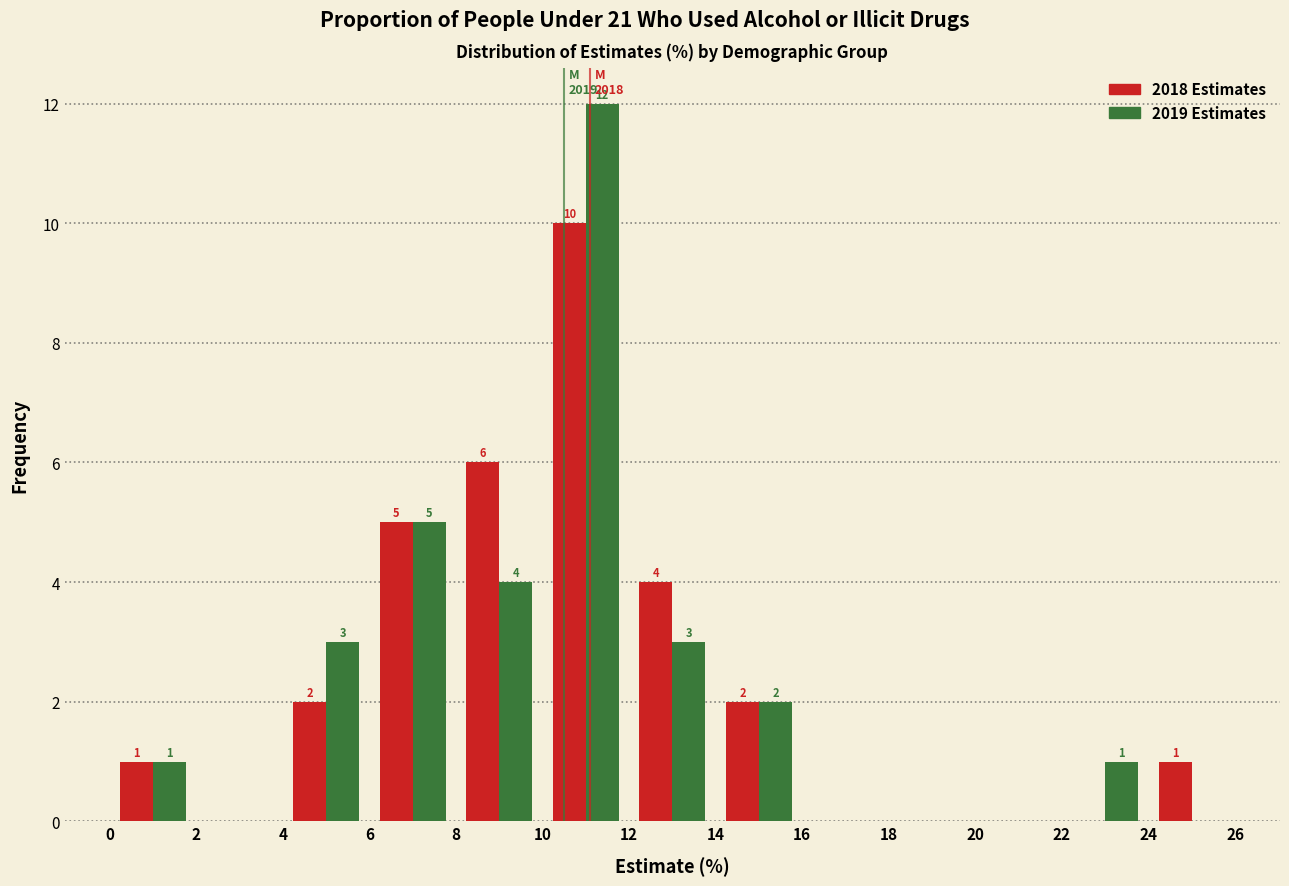

In the 2018 Estimates series, which range on the x-axis has the tallest bar?

10 to 12